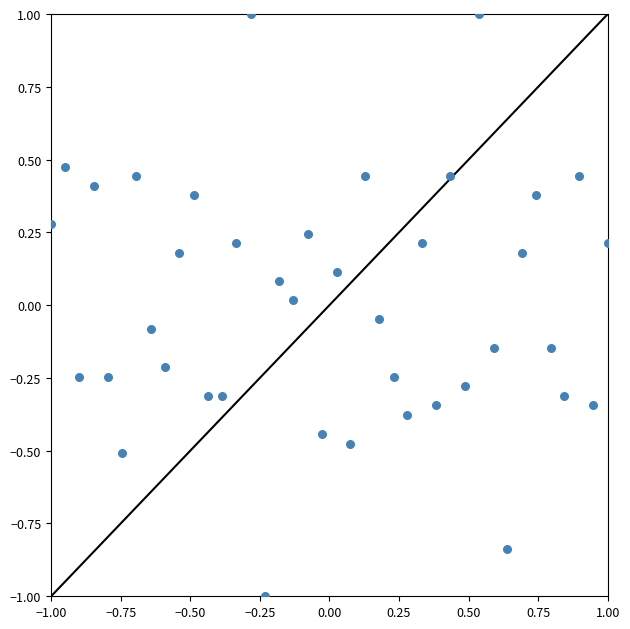

What is the range of X values (max minus min)?

2.0